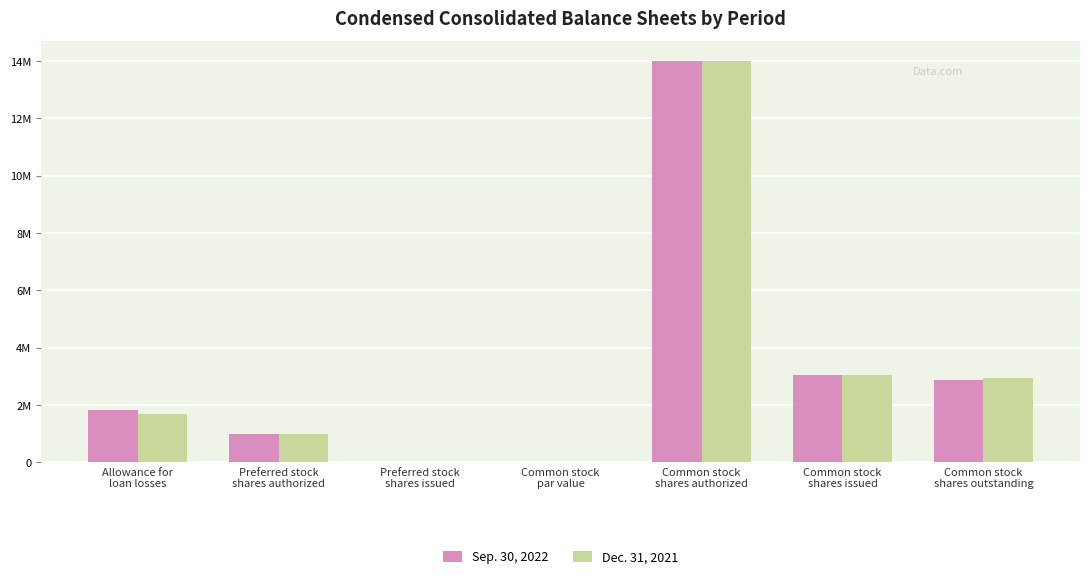

Which series has the largest range (max minus min)?

Sep. 30, 2022